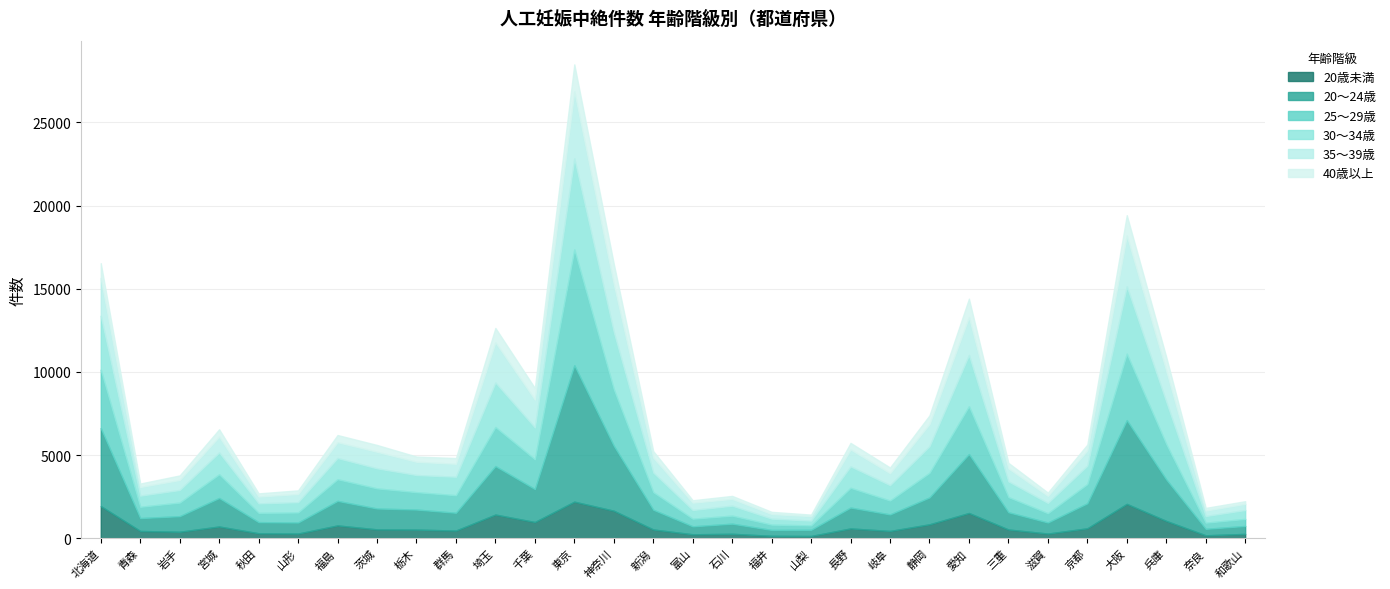

In 25〜29歳, how many points are lower than both neighbors (excluding endpoints)?

9